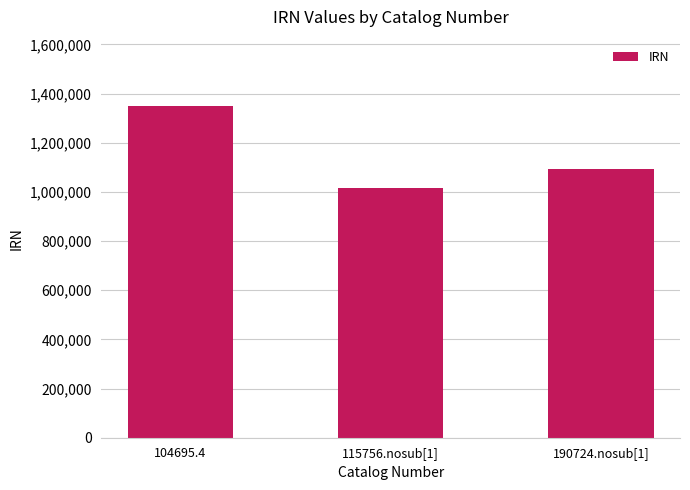

Is it true that the value at 190724.nosub[1] is 1618491?

False